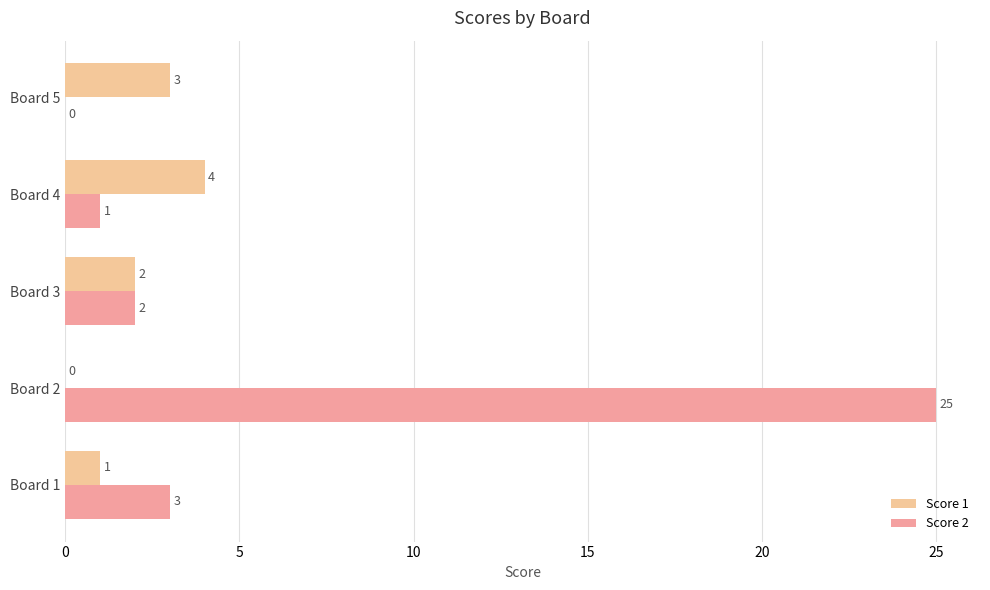

What is the average value of the Score 1 series?

2